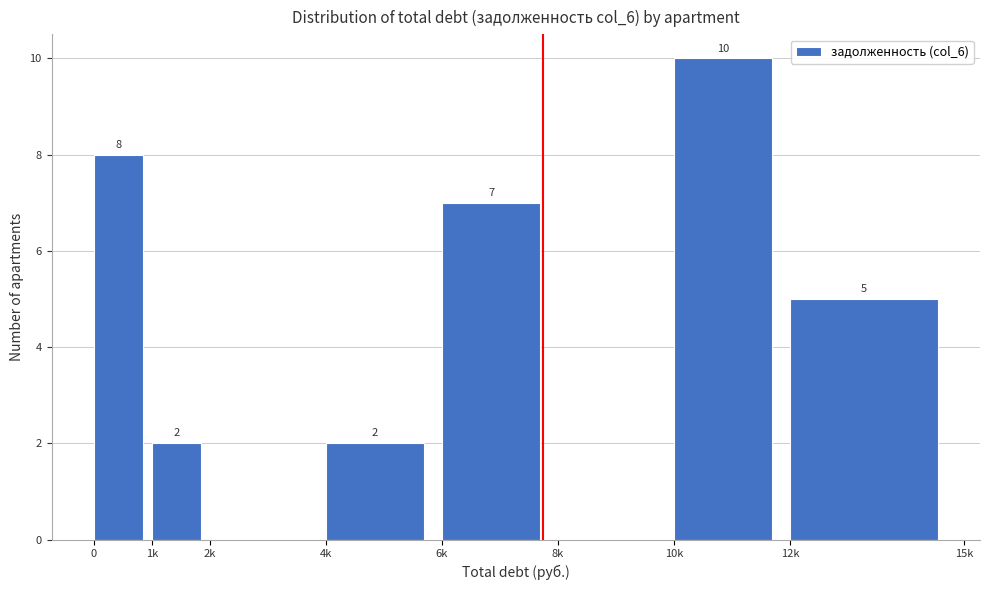

Reading left to right, list all the values displayed in this chart.

0=8	1k=2	2k=0	4k=2	6k=7	8k=0	10k=10	12k=5